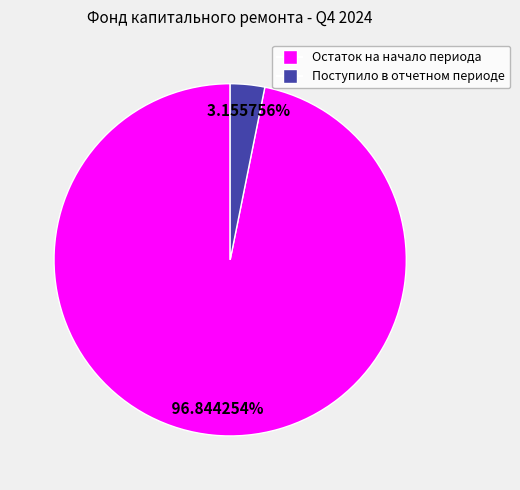

How many segments does this pie chart have?

2